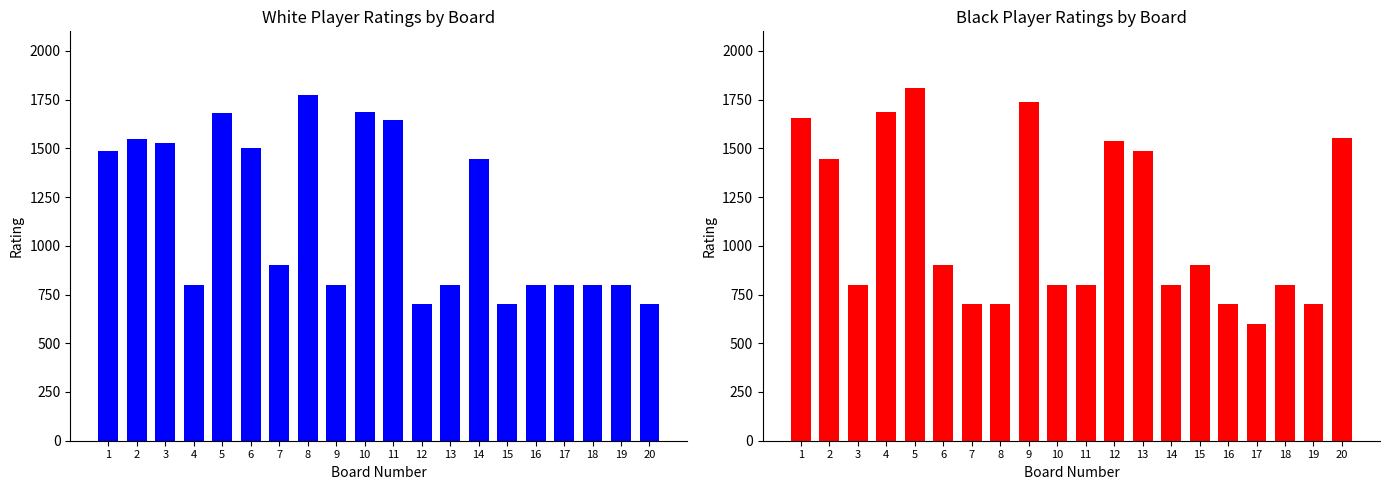

What is the value of the Black Rating bar at the 12th from the left?

1537